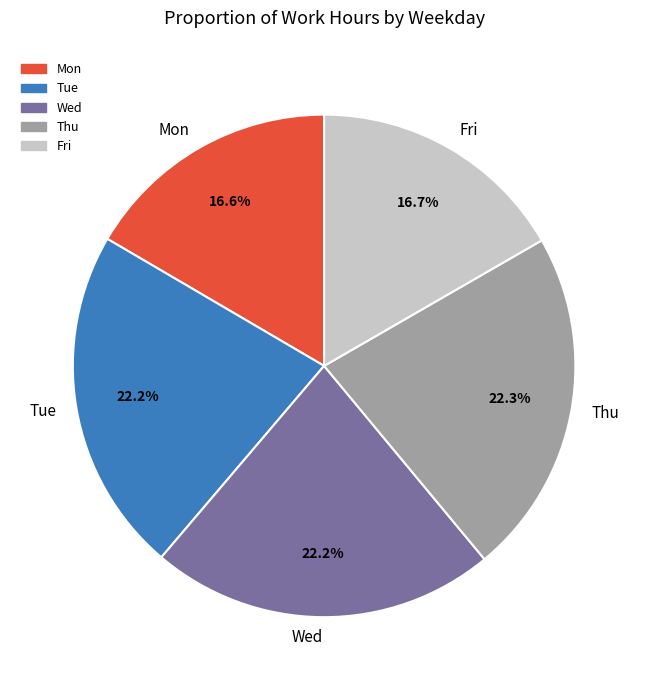

How many segments does this pie chart have?

5